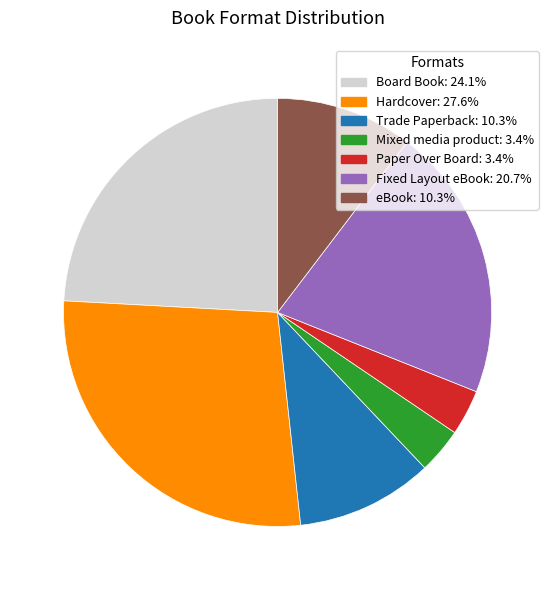

Is the sum of Hardcover and eBook greater than half?

No